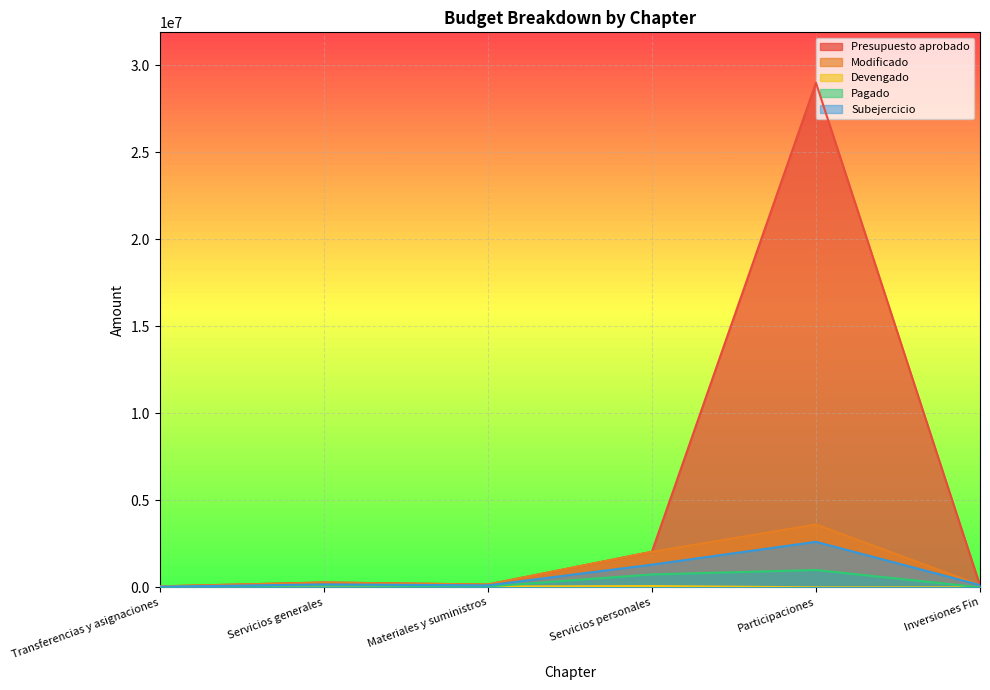

What is the difference between the Subejercicio values at Materiales y suministros and Servicios generales?

55909.5